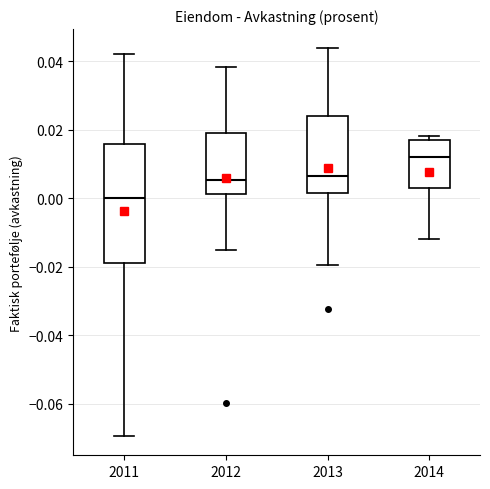

Which box has the highest median line?

2014